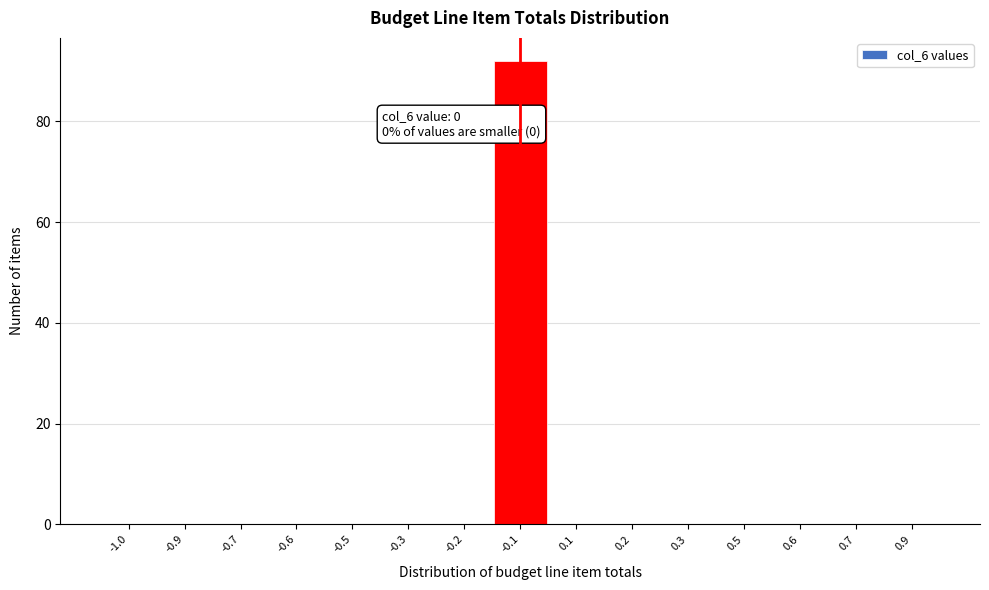

Reading right to left, extract all data points from this chart.

0.9=0	0.7=0	0.6=0	0.5=0	0.3=0	0.2=0	0.1=0	-0.1=92	-0.2=0	-0.3=0	-0.5=0	-0.6=0	-0.7=0	-0.9=0	-1.0=0